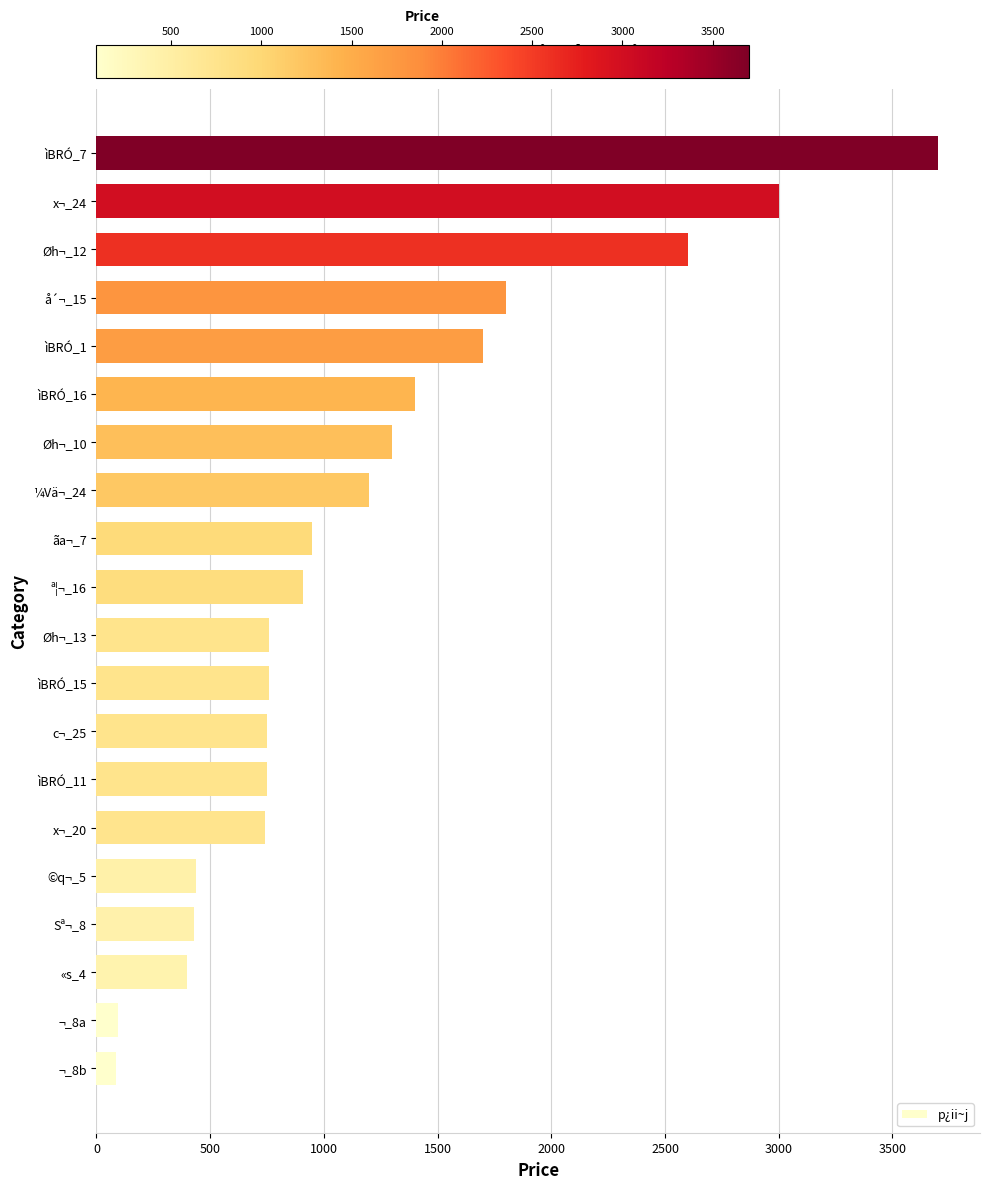

What is the sum of the values at x¬_20 and Sª¬_8?

1170